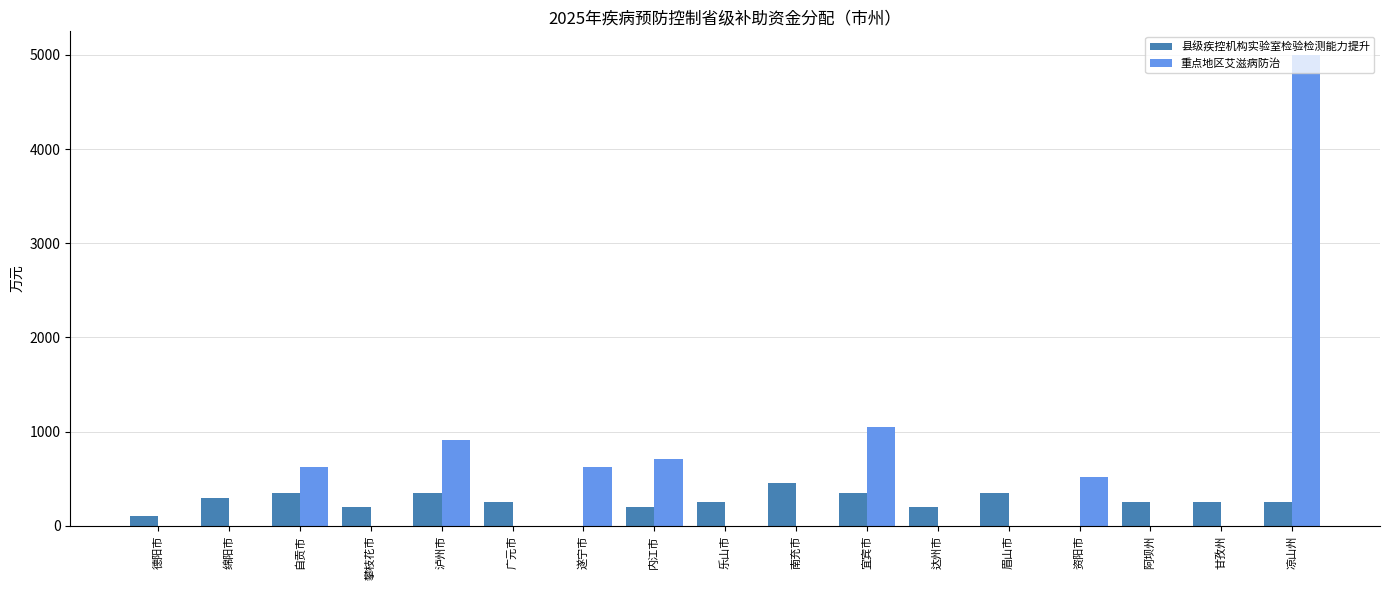

Does the chart contain stacked bars?

No